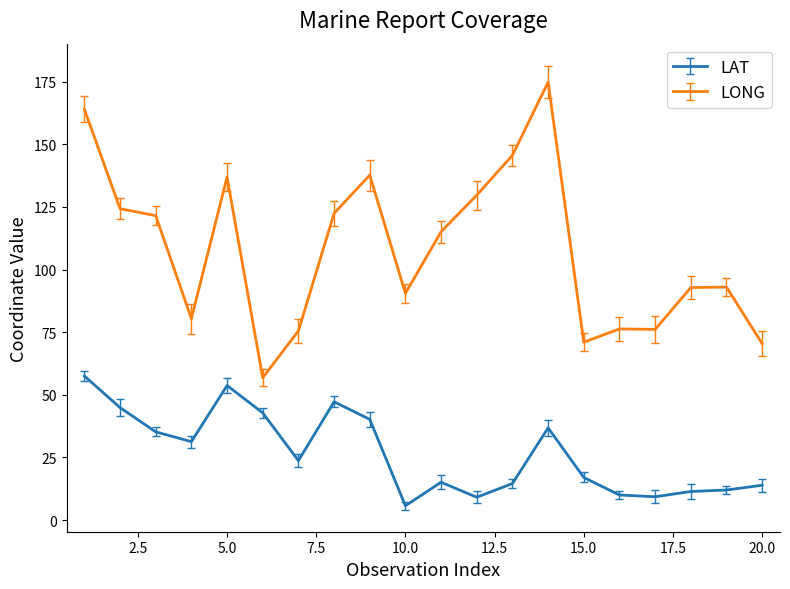

What is the minimum value for LAT?

5.7